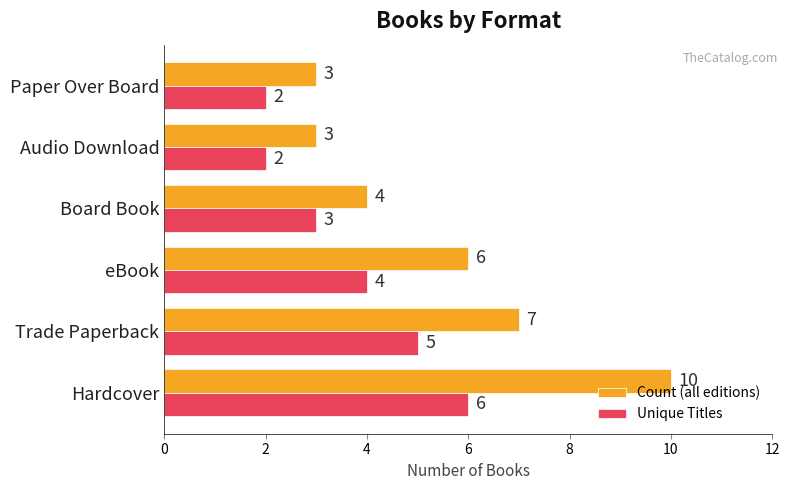

What is the average value of the Count (all editions) series?

6